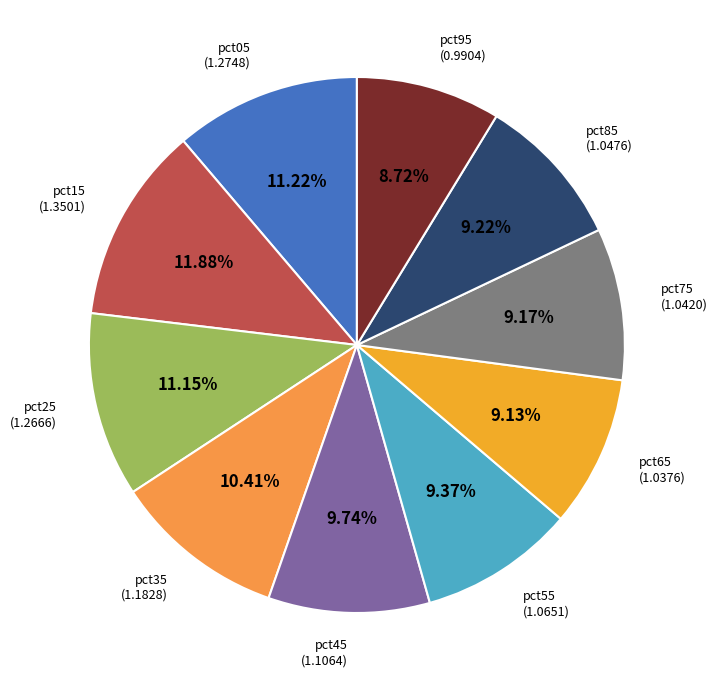

How many segments does this pie chart have?

10